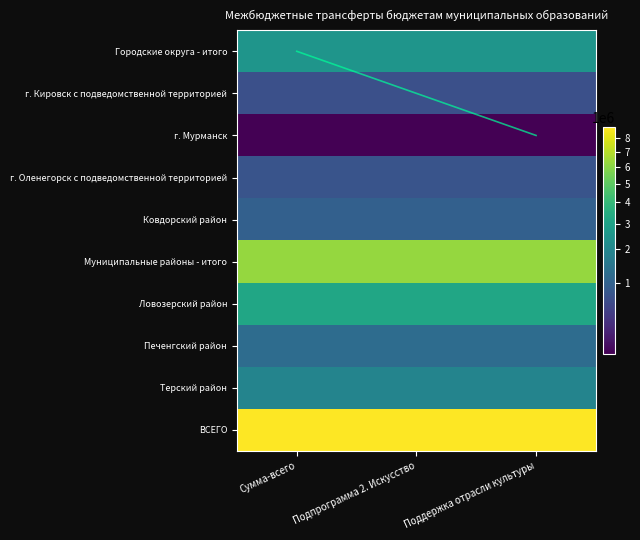

The Терский район series shows 789404.4 at Подпрограмма 2. Искусство. True or false?

False